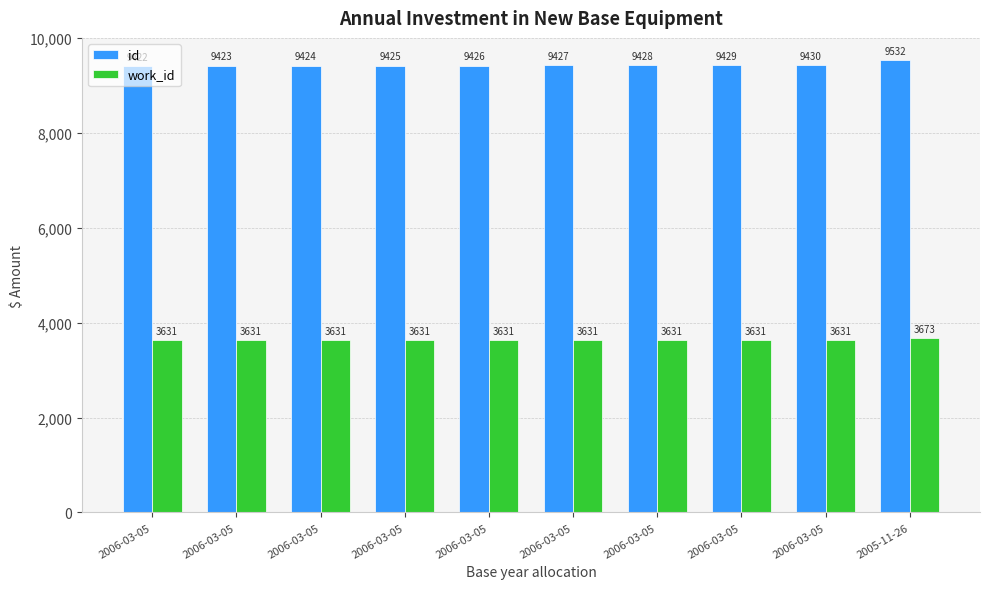

What is the average value of the work_id series?

3635